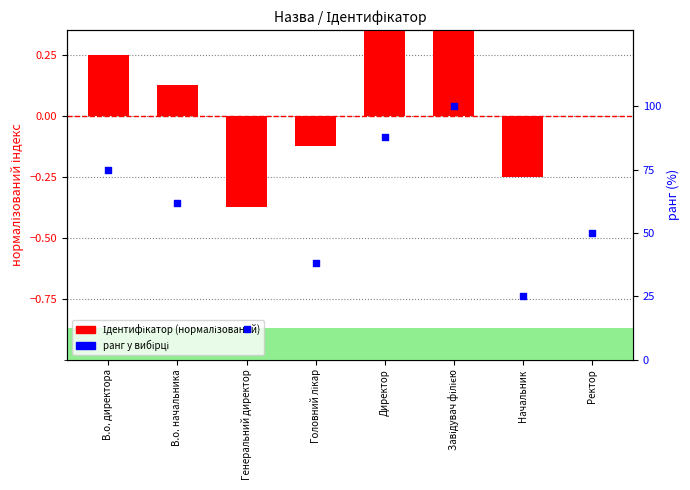

At which category is the sum across all series the highest?

Завідувач філією